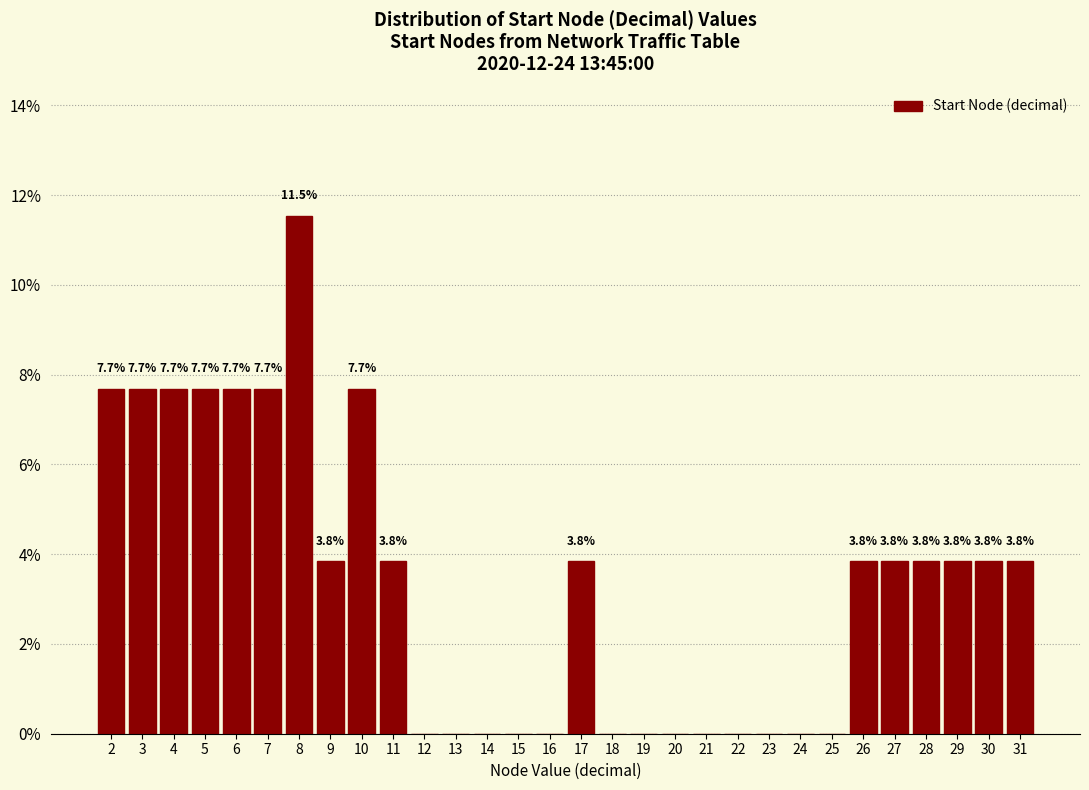

Over which range of the x-axis is the bar tallest?

7.5 to 8.5